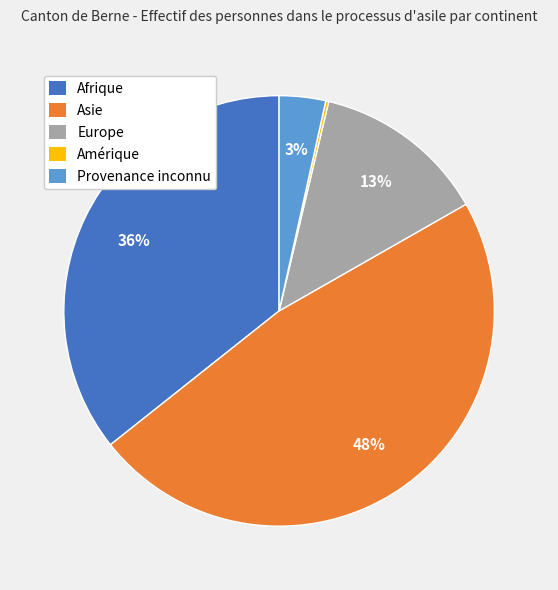

Does Asie represent more than half of the total?

No